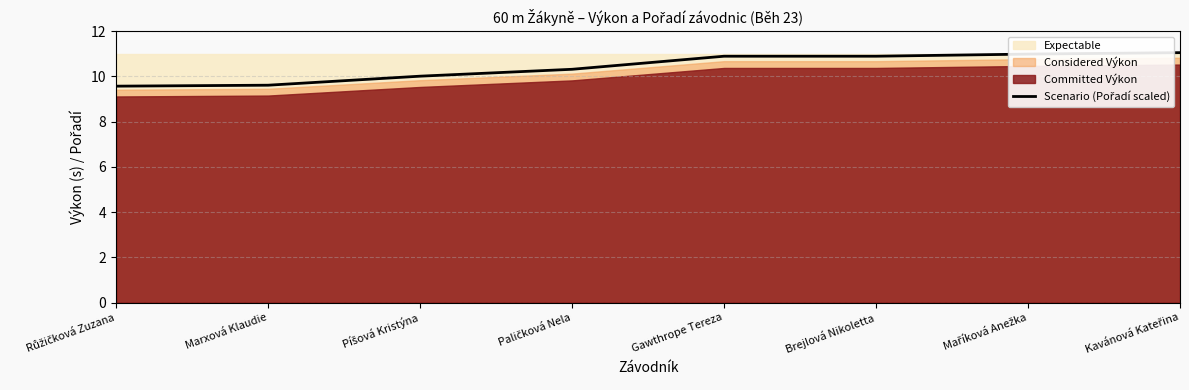

Reading left to right, transcribe all the data shown in this chart.

Růžičková Zuzana=9.6	Marxová Klaudie=9.6	Píšová Kristýna=10.0	Paličková Nela=10.3	Gawthrope Tereza=10.9	Brejlová Nikoletta=10.9	Maříková Anežka=11.0	Kavánová Kateřina=11.0